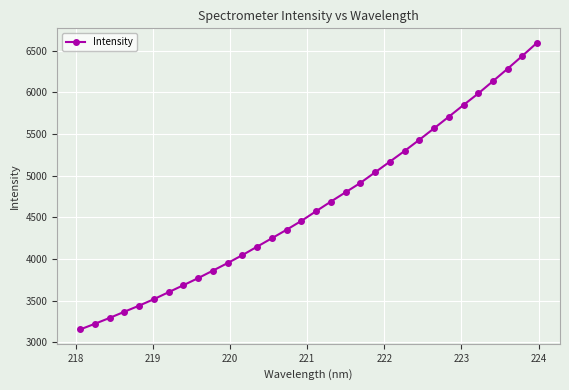

How many lines are shown in the chart?

1